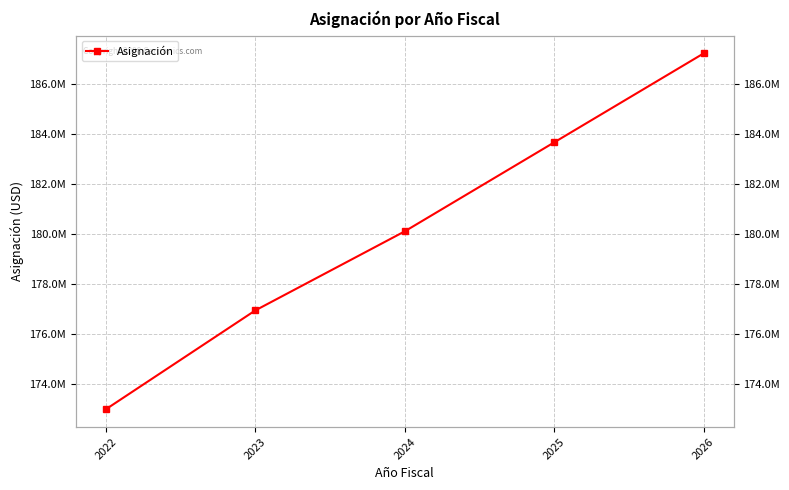

Rank the categories by value from lowest to highest.

2022, 2023, 2024, 2025, 2026